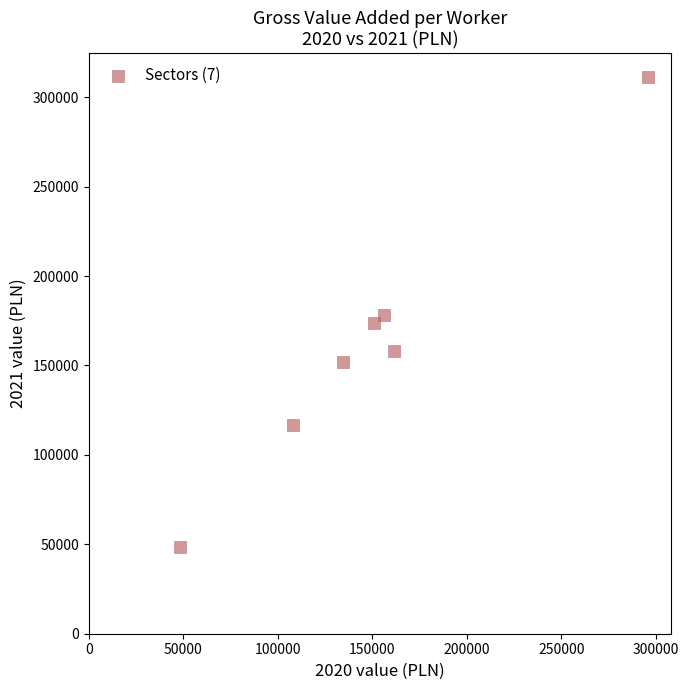

What is the average X value?

150670